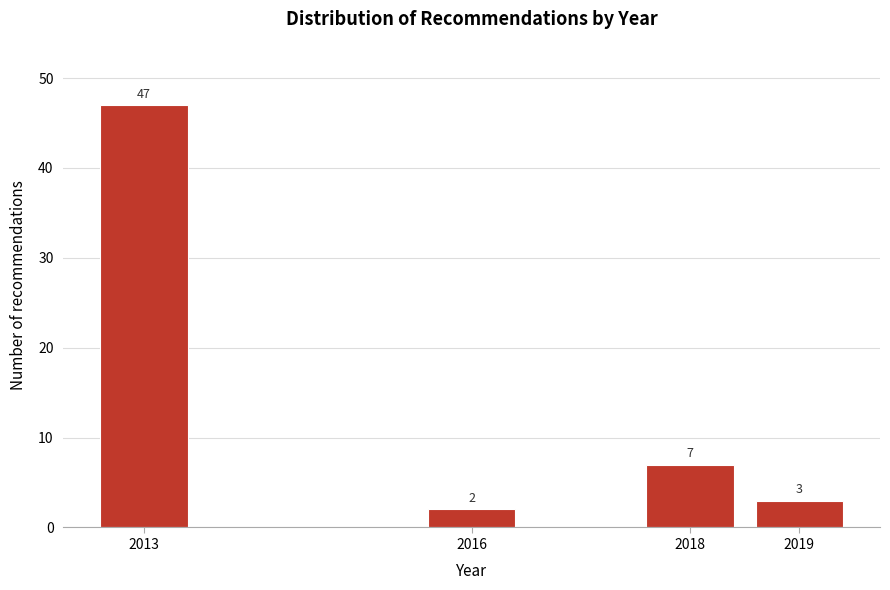

Reading left to right, list all the values displayed in this chart.

47	2	7	3